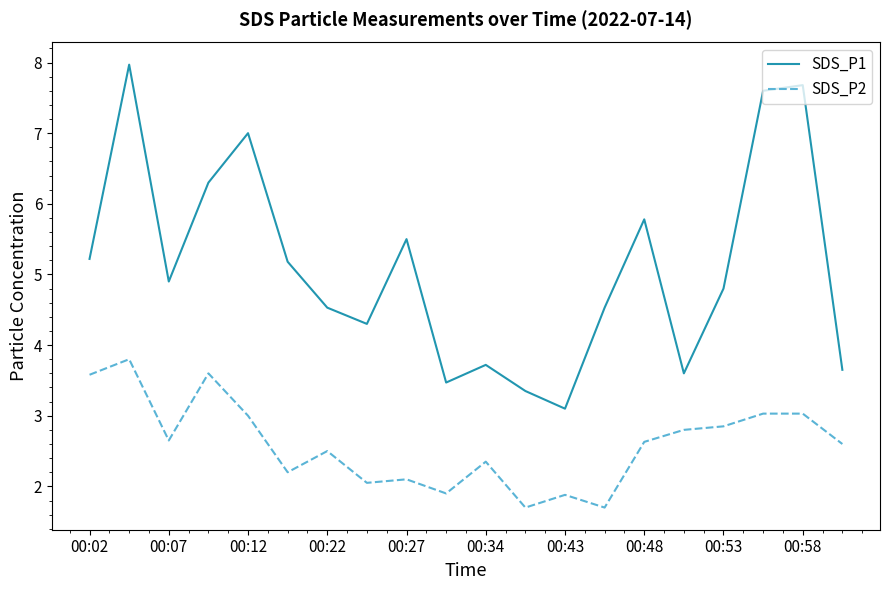

Rank the series by their maximum value, from lowest to highest.

SDS_P2, SDS_P1